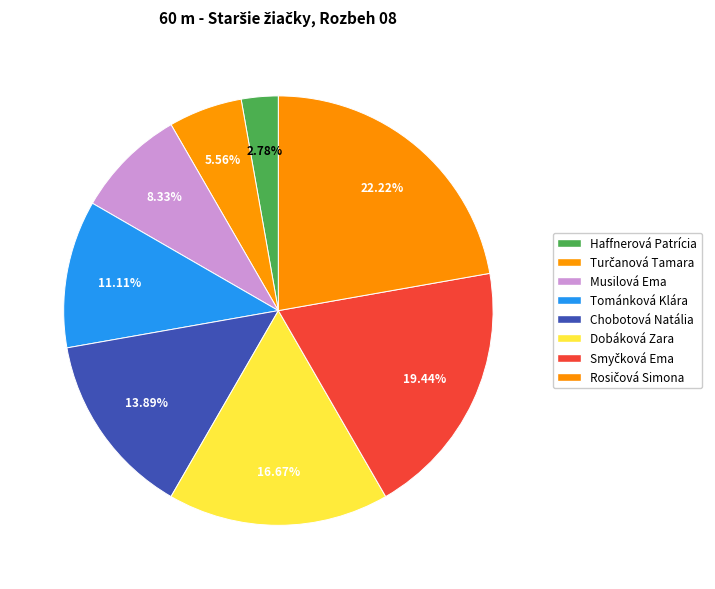

What percentage is the Dobáková Zara slice, to the nearest percent?

17%